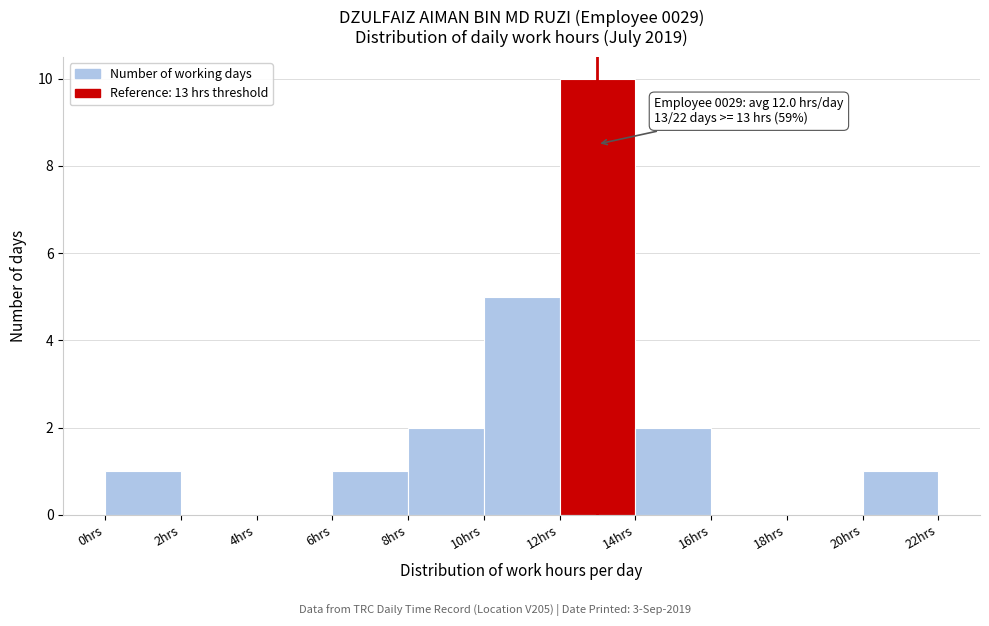

Over which range of the x-axis is the bar tallest?

12 to 14